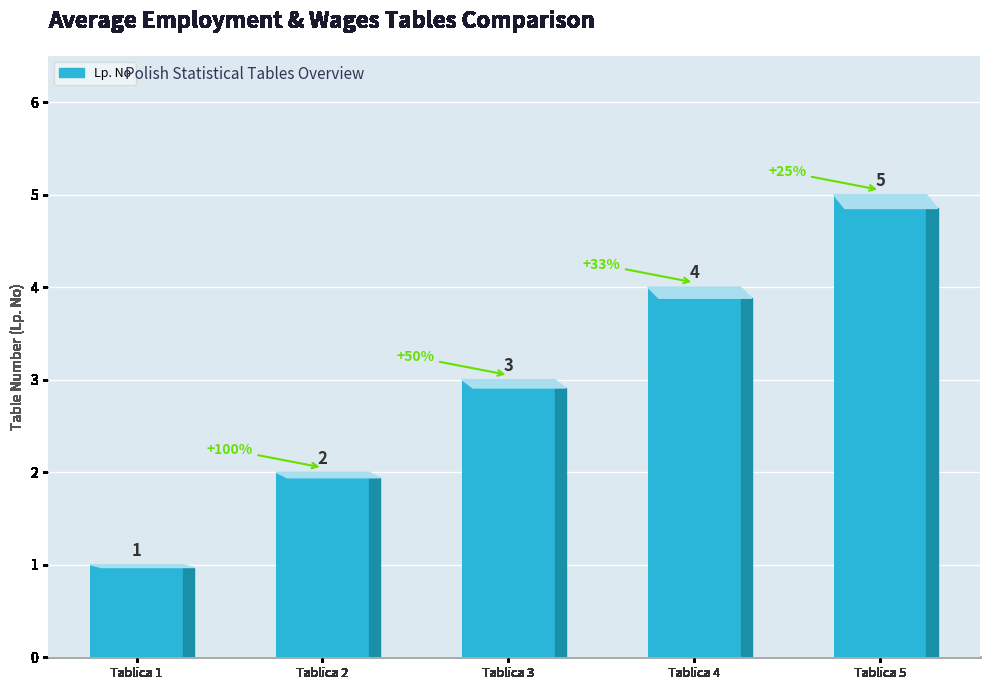

Where is the data nearest to the value 3?

Tablica 3